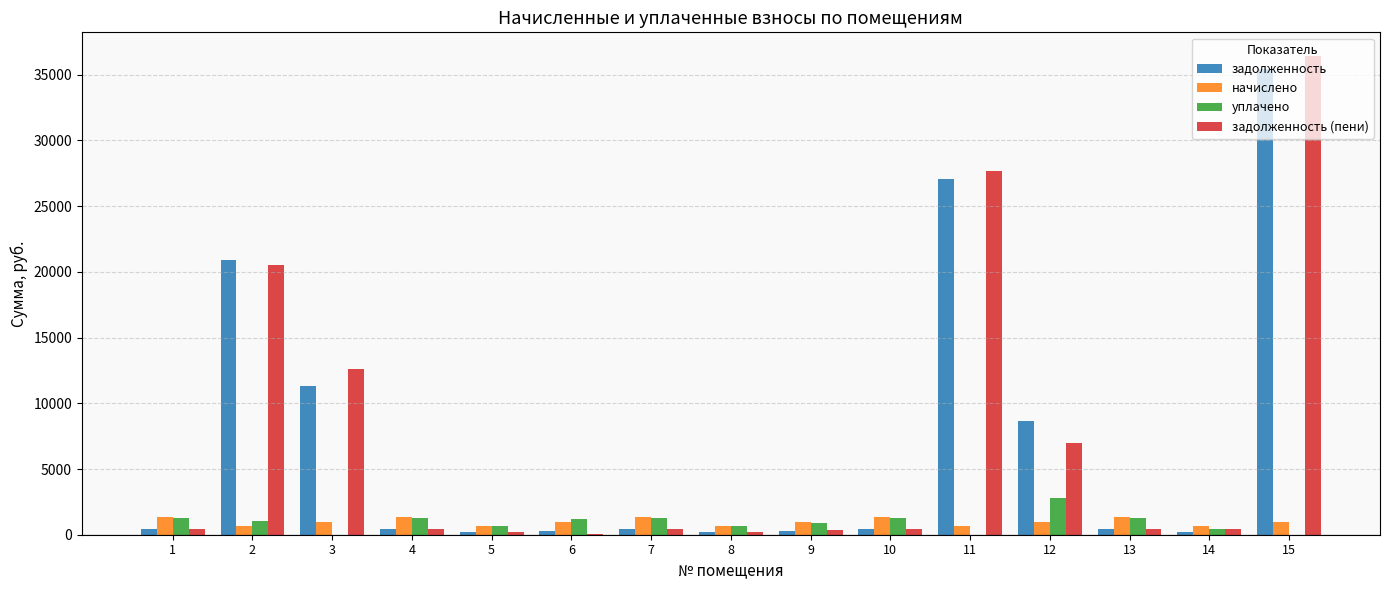

Is it true that задолженность (пени) equals 446.0 at 10?

True